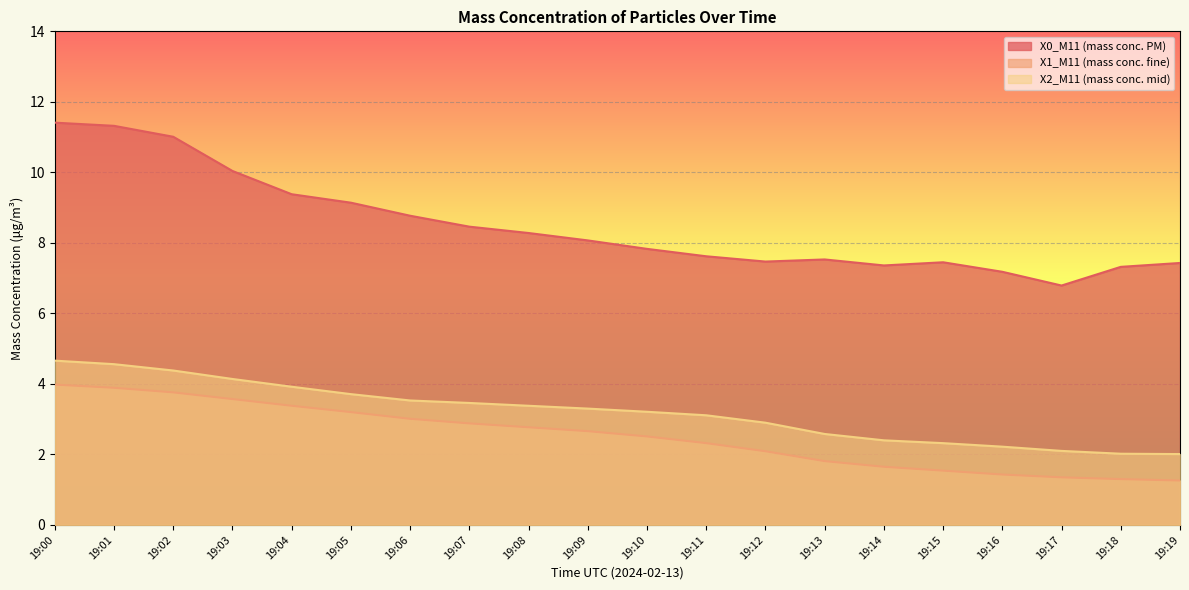

True or false: X1_M11 (mass conc. fine) has more than 0 interior local peaks.

False